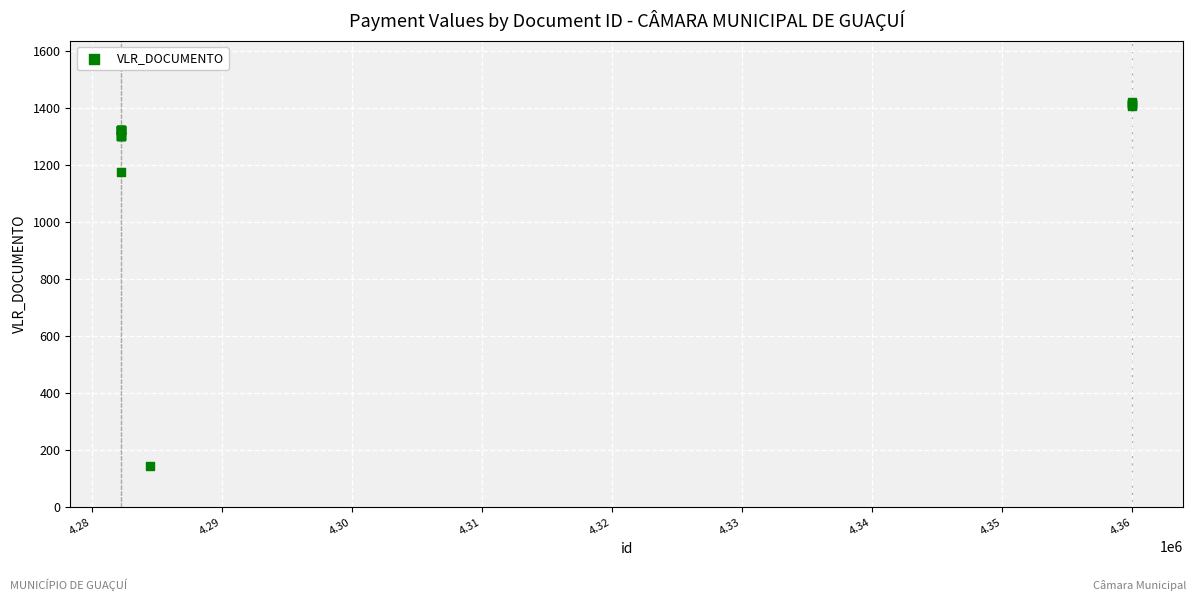

What Y value in the scatter plot is closest to 782?

1176